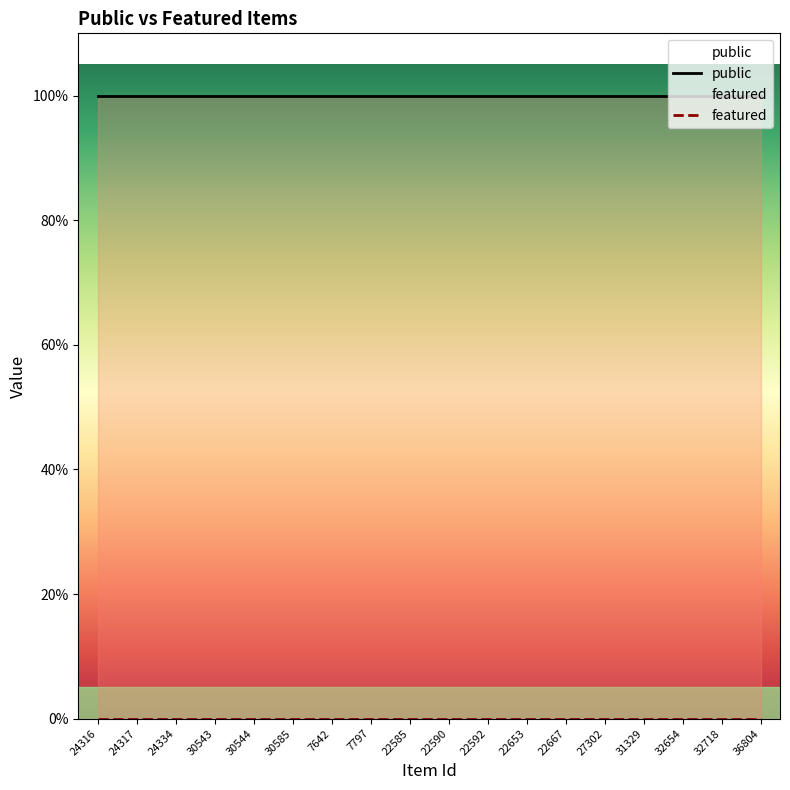

Reading left to right, extract all data points from this chart.

public: 24316=1	24317=1	24334=1	30543=1	30544=1	30585=1	7642=1	7797=1	22585=1	22590=1	22592=1	22653=1	22667=1	27302=1	31329=1	32654=1	32718=1	36804=1
featured: 24316=0	24317=0	24334=0	30543=0	30544=0	30585=0	7642=0	7797=0	22585=0	22590=0	22592=0	22653=0	22667=0	27302=0	31329=0	32654=0	32718=0	36804=0